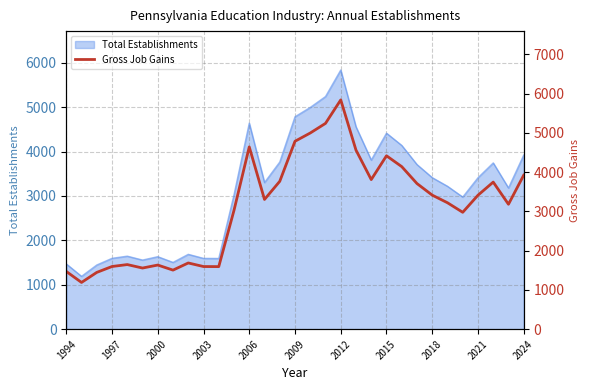

What is the maximum value for Total Establishments?

5838